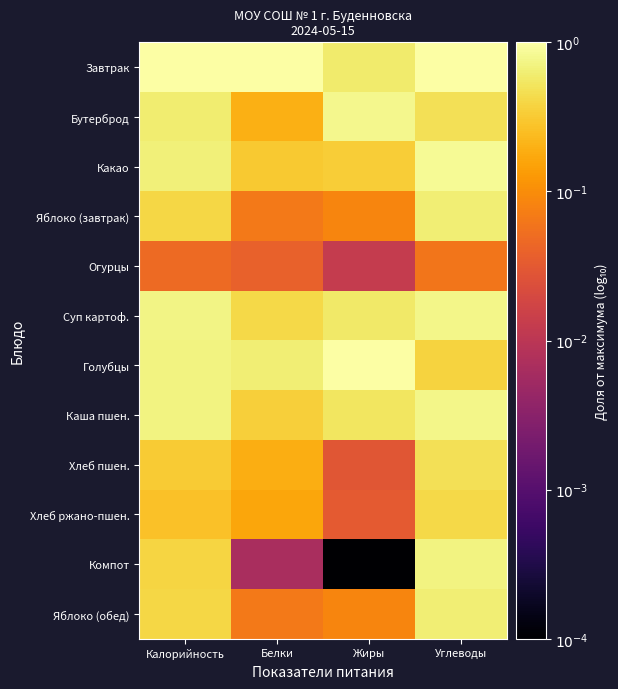

At which category is the sum across all series the highest?

Углеводы